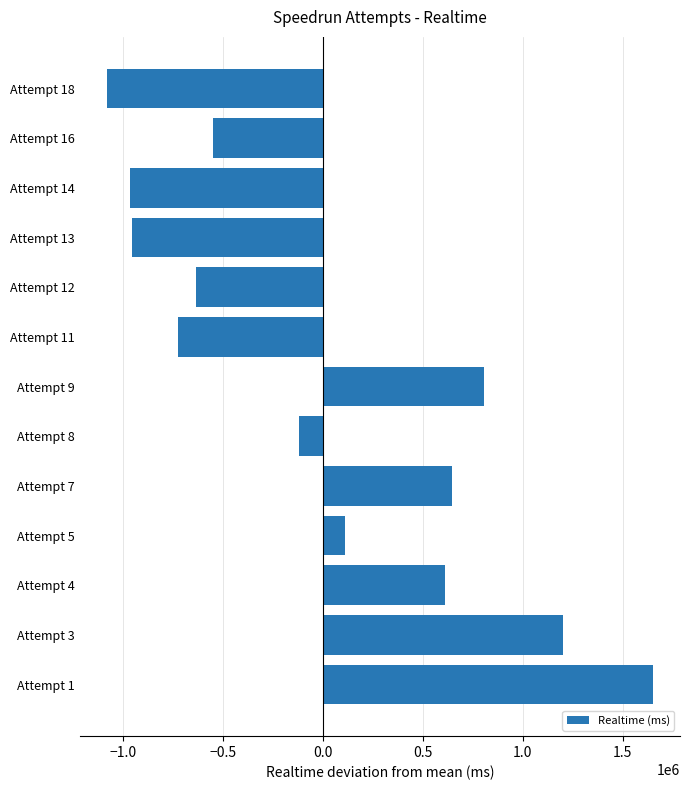

What is the ratio of the value at Attempt 4 to the value at Attempt 5?

5.4